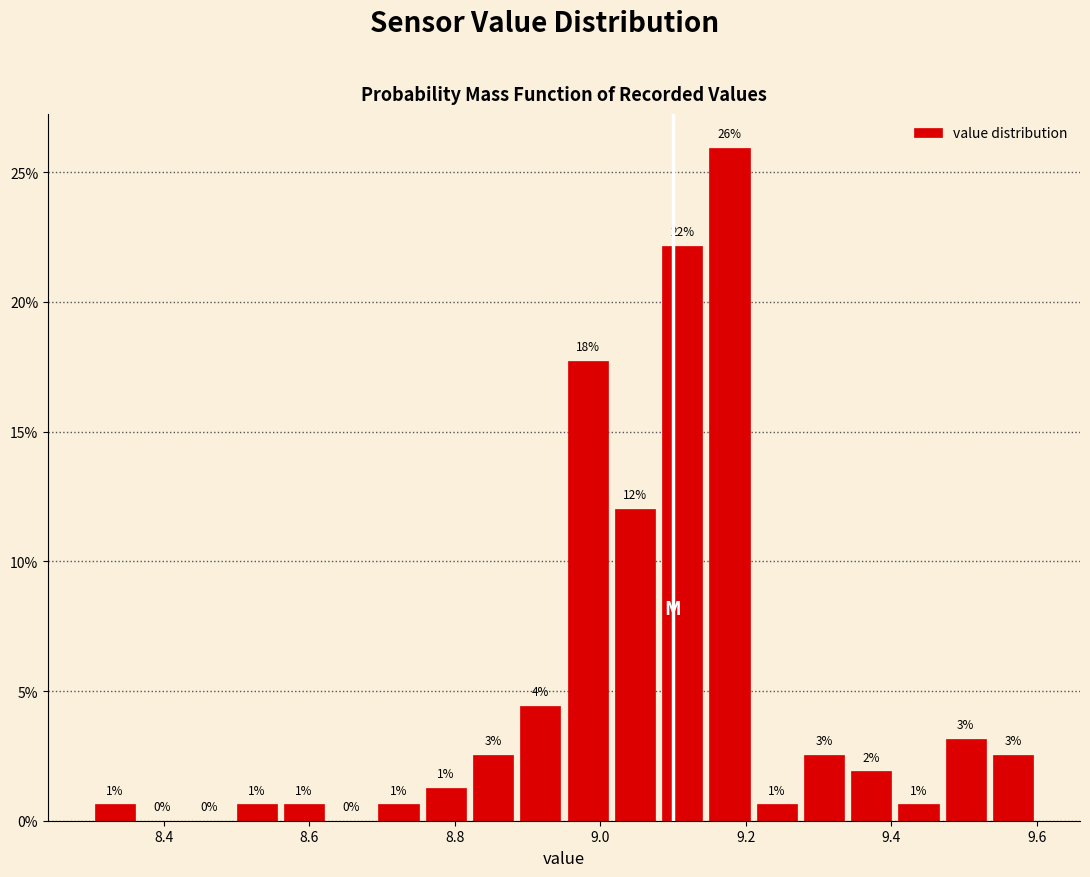

Read against the x-axis, roughly where is the centre of the tallest bar?

9.18